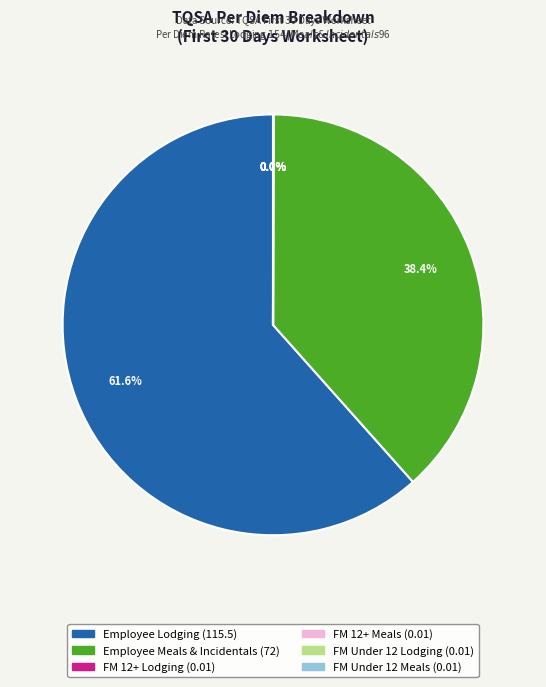

Does any single category account for the majority?

Yes